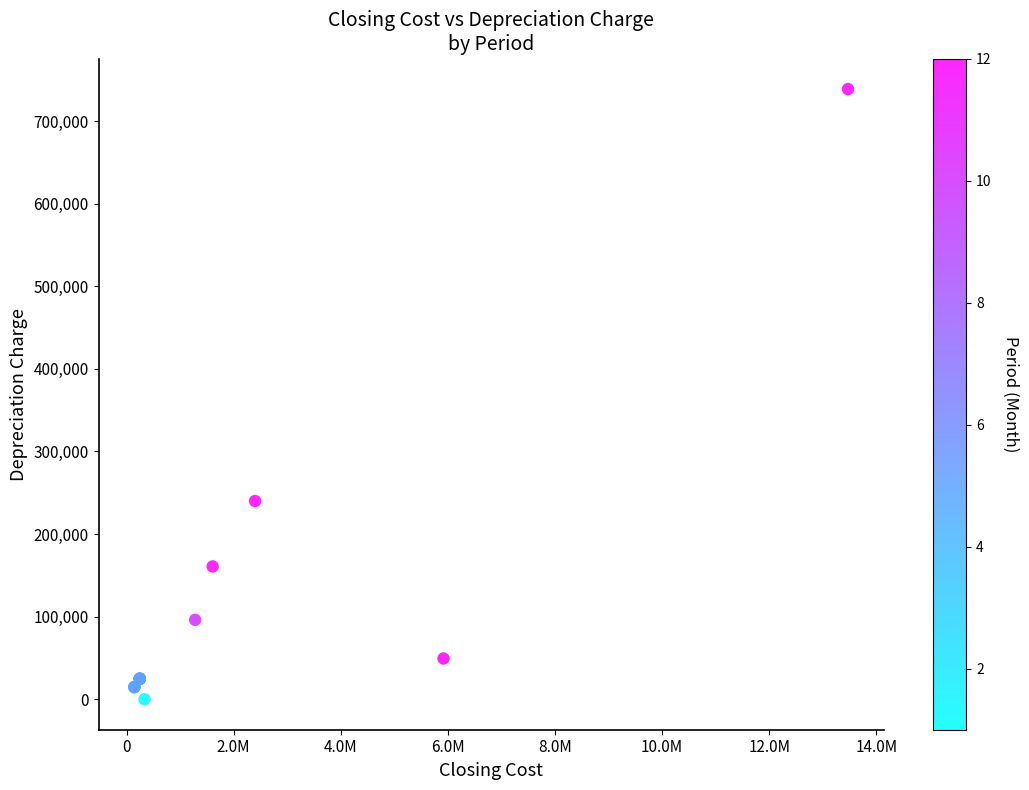

What Y value in the scatter plot is closest to 369424?

240000.0